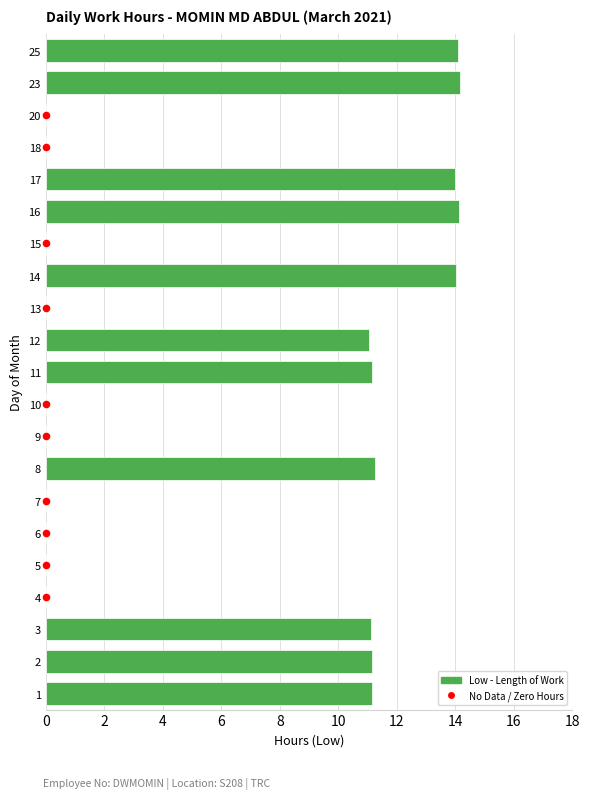

Between 1 and 25, which is larger?

25